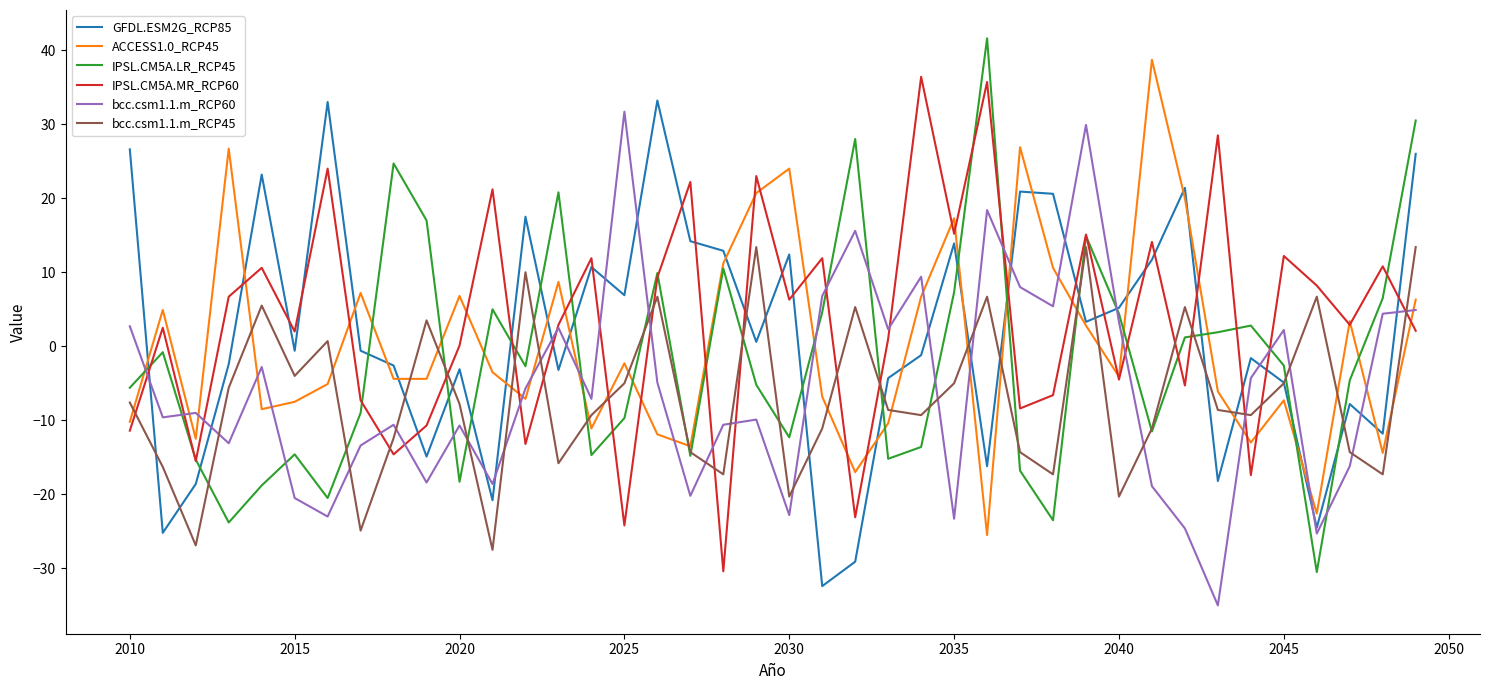

True or false: GFDL.ESM2G_RCP85 and IPSL.CM5A.MR_RCP60 intersect in this chart.

True